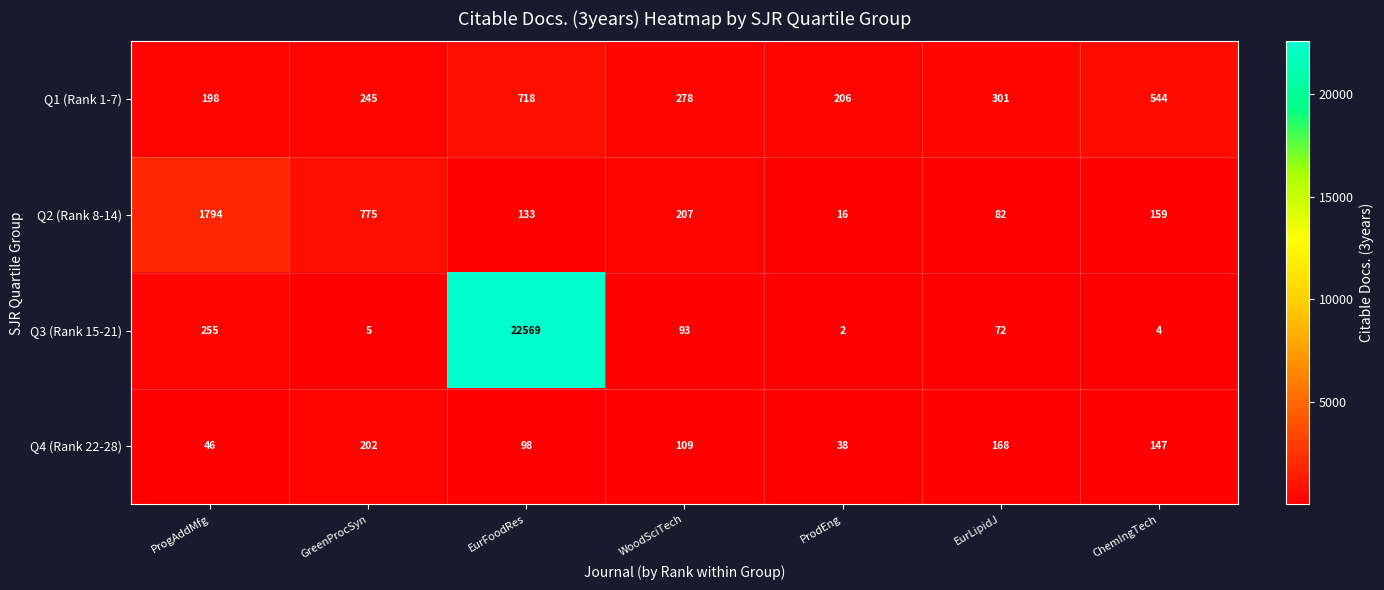

Where does the Q4 (Rank 22-28) series first go above 109?

GreenProcSyn